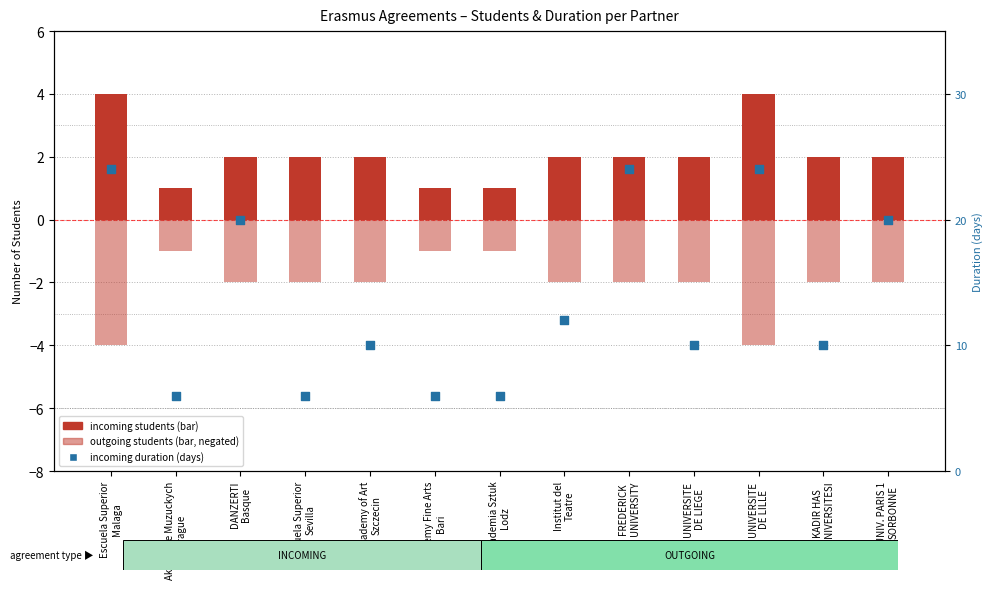

At which category is the sum across all series the highest?

Escuela Superior
Malaga